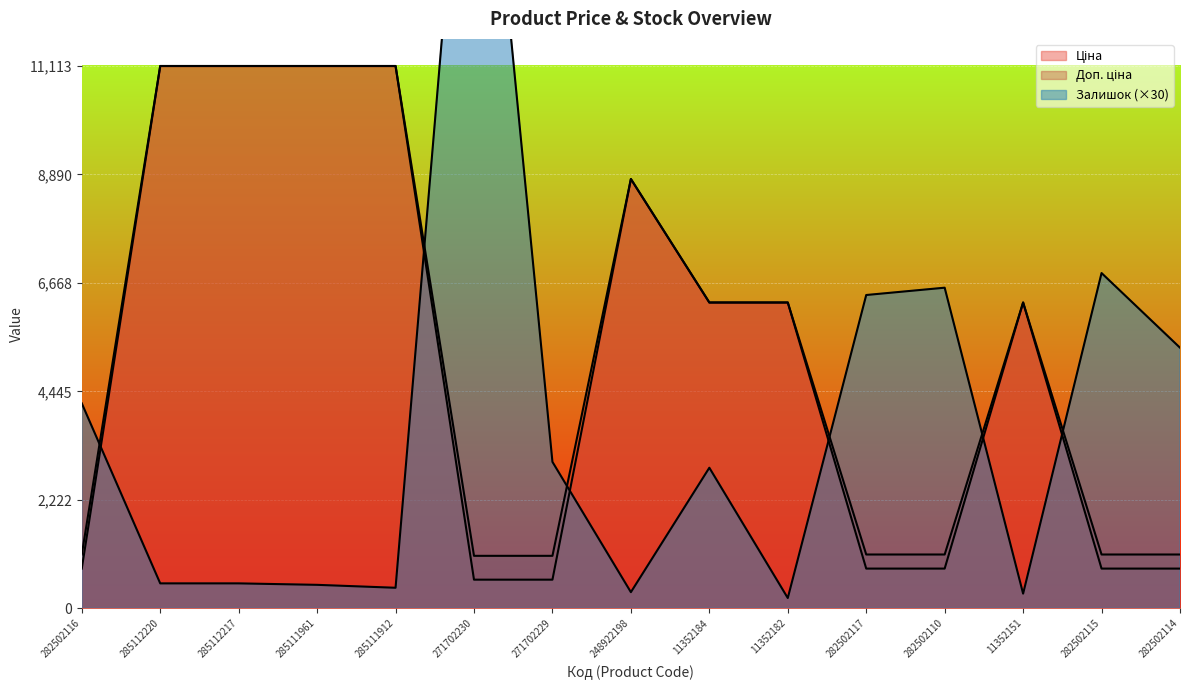

Reading left to right, what are all the values shown in this chart?

Ціна: 813.0	11113.6	11113.6	11113.6	11113.6	586.0	586.0	8797.6	6266.7	6266.7	813.0	813.0	6266.7	813.0	813.0
Доп. ціна: 1101.8	11113.6	11113.6	11113.6	11113.6	1074.5	1074.5	8797.6	6266.7	6266.7	1101.8	1101.8	6266.7	1101.8	1101.8
Залишок: 4200.0	510.0	510.0	480.0	420.0	19470.0	3000.0	330.0	2880.0	210.0	6420.0	6570.0	300.0	6870.0	5340.0